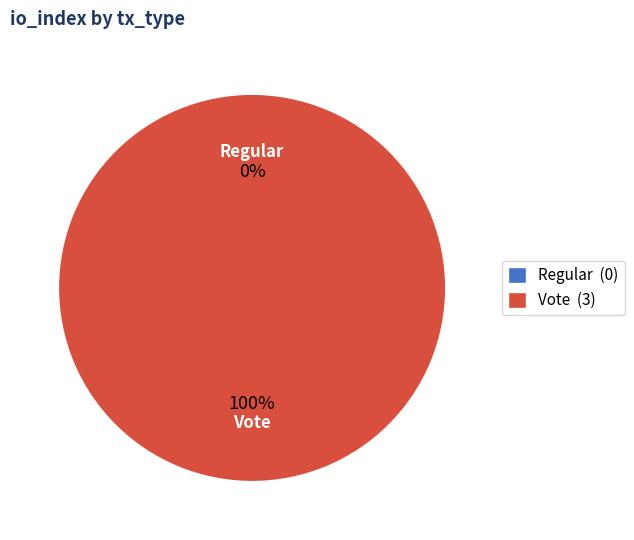

How many segments does this pie chart have?

2